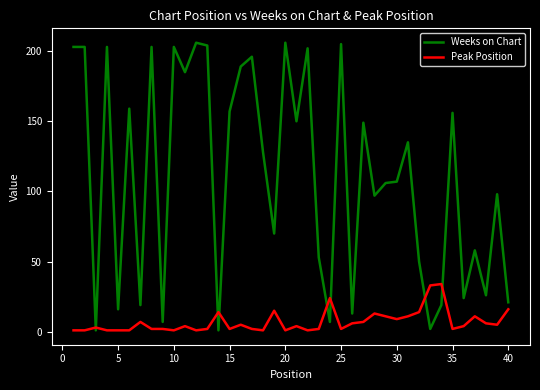

List the series in order of their peak value, highest first.

Weeks on Chart, Peak Position